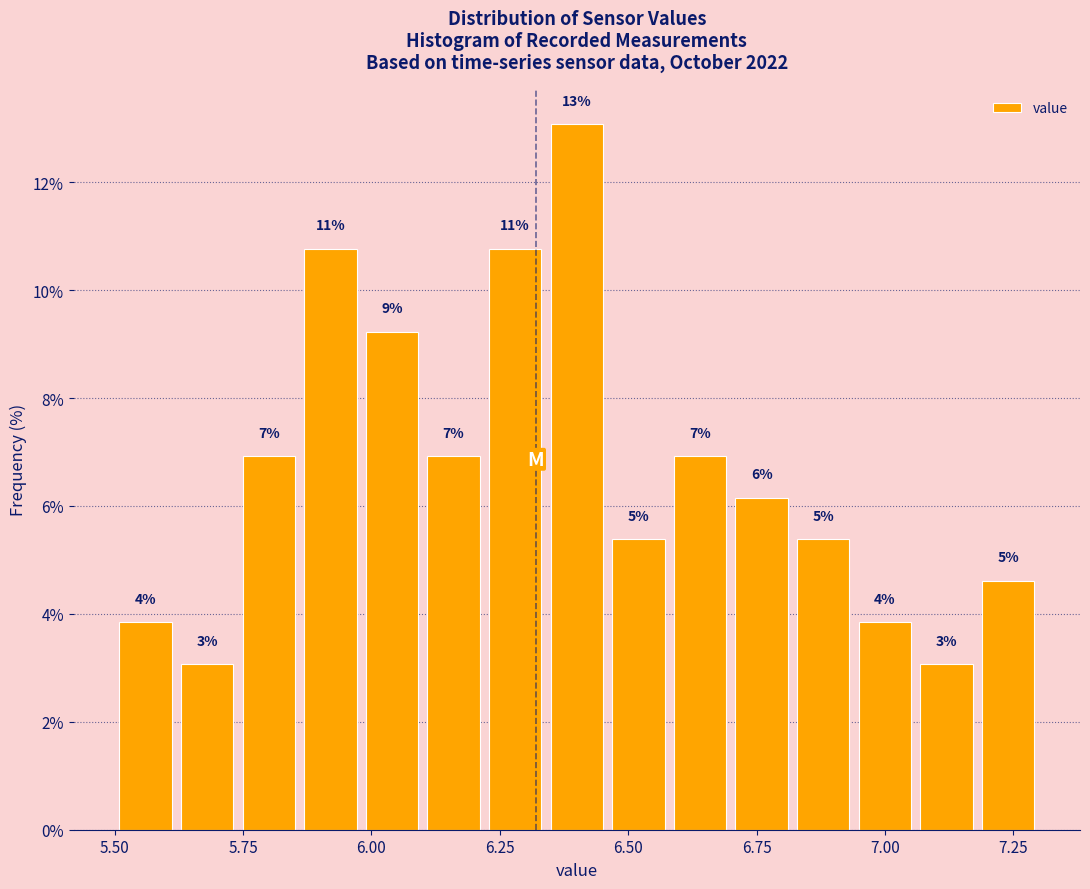

Read against the x-axis, roughly where is the centre of the tallest bar?

6.40